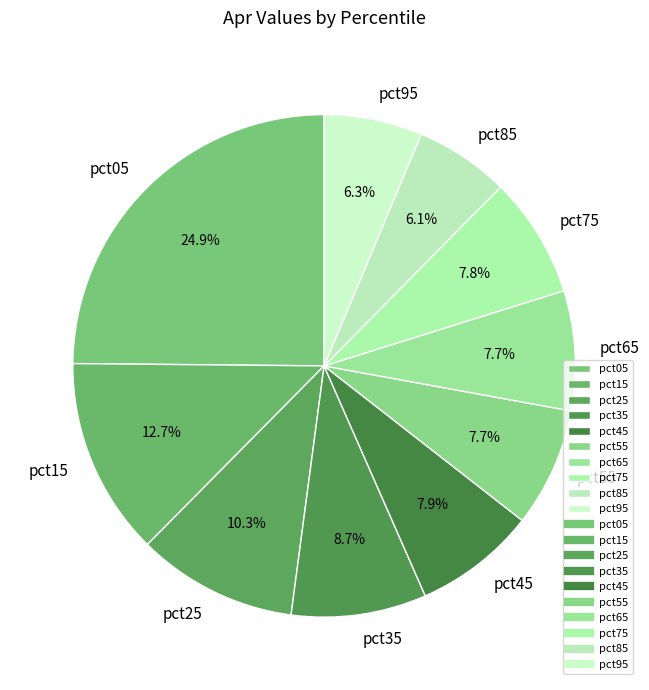

Which category has the biggest portion of the pie?

pct05